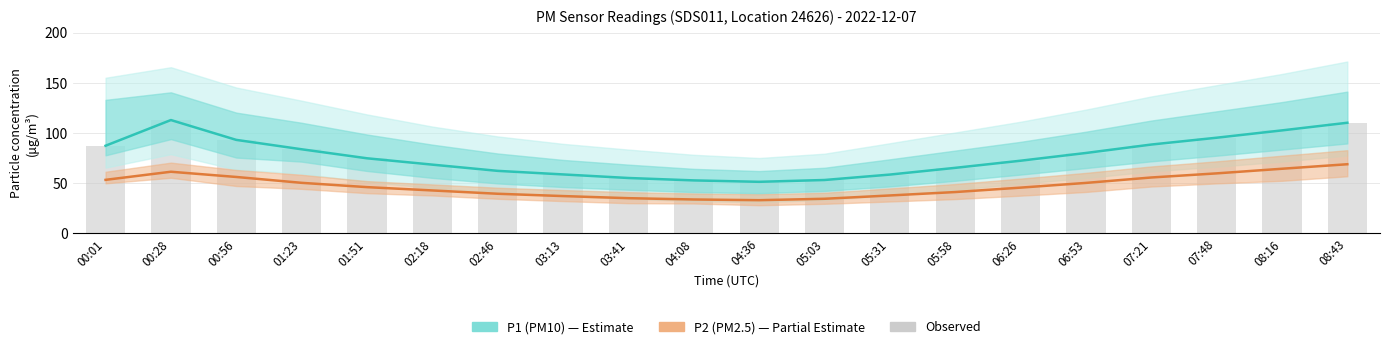

The P2 (PM2.5) series shows 61.4 at 01:51. True or false?

False